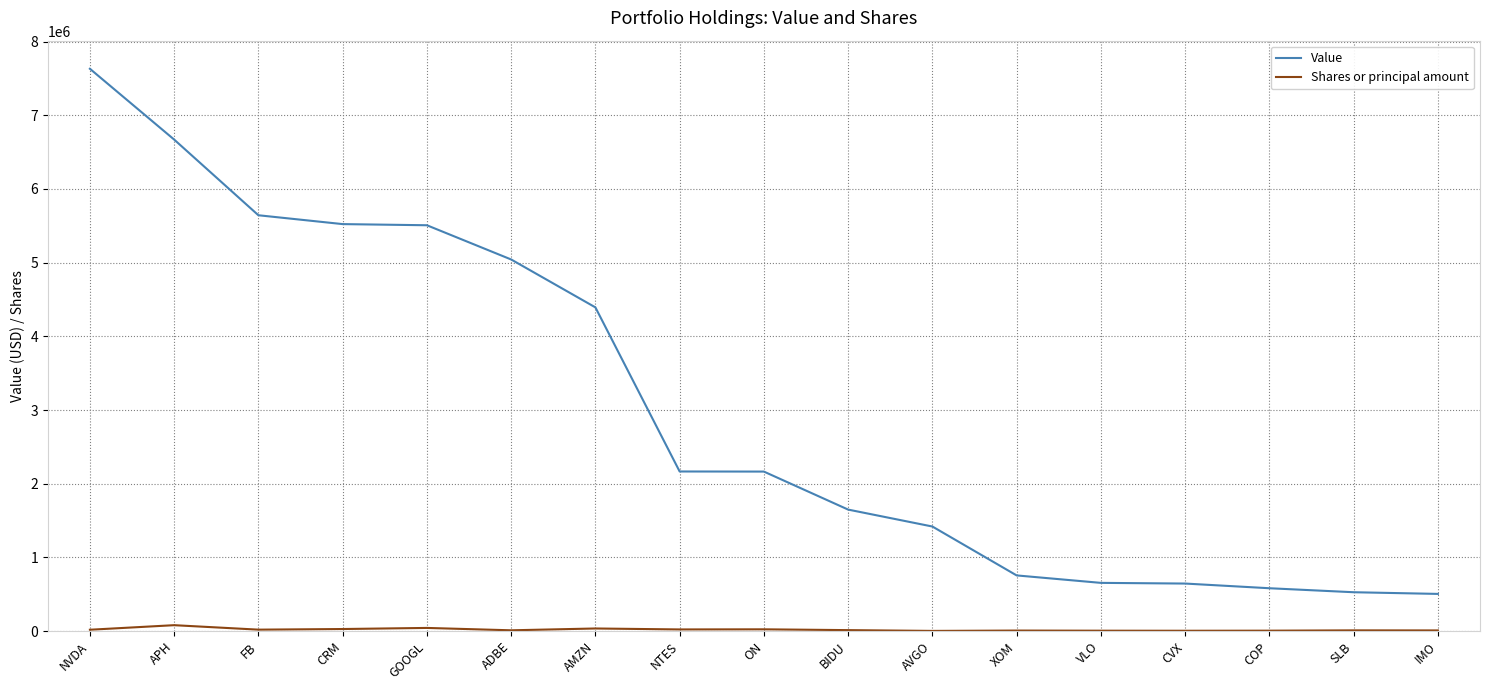

Does the chart have visible grid lines?

Yes